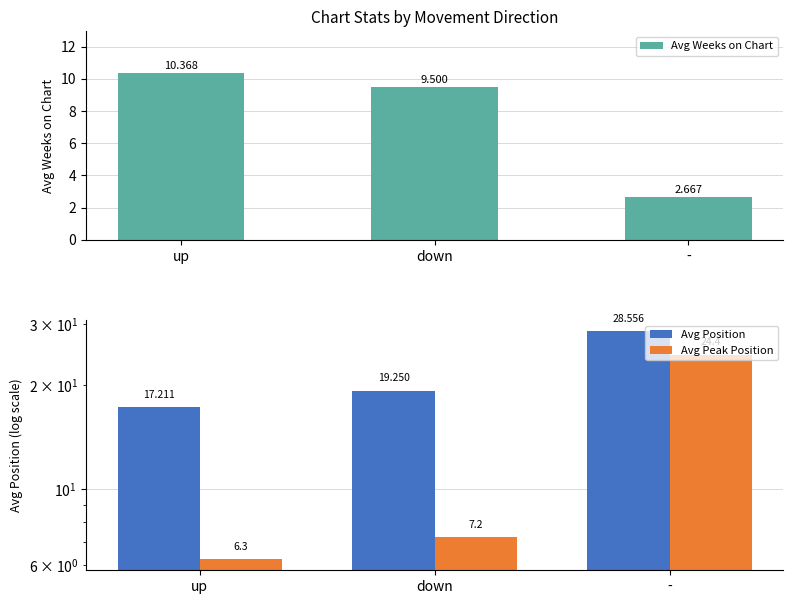

At -, list the series in order from largest to smallest.

Avg Position, Avg Peak Position, Avg Weeks on Chart